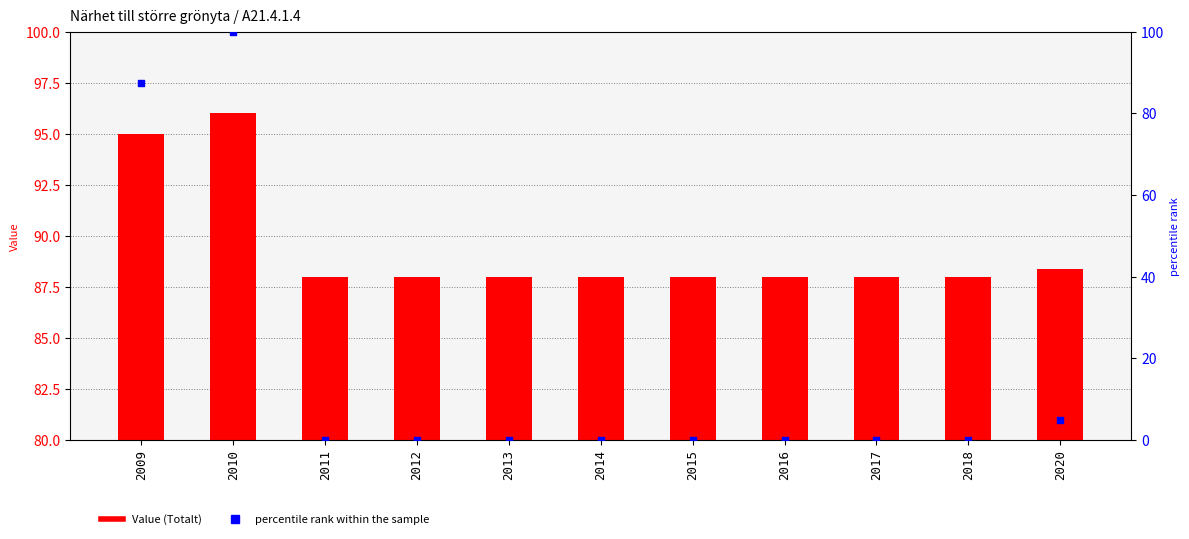

Which series has the largest total across all categories?

Value